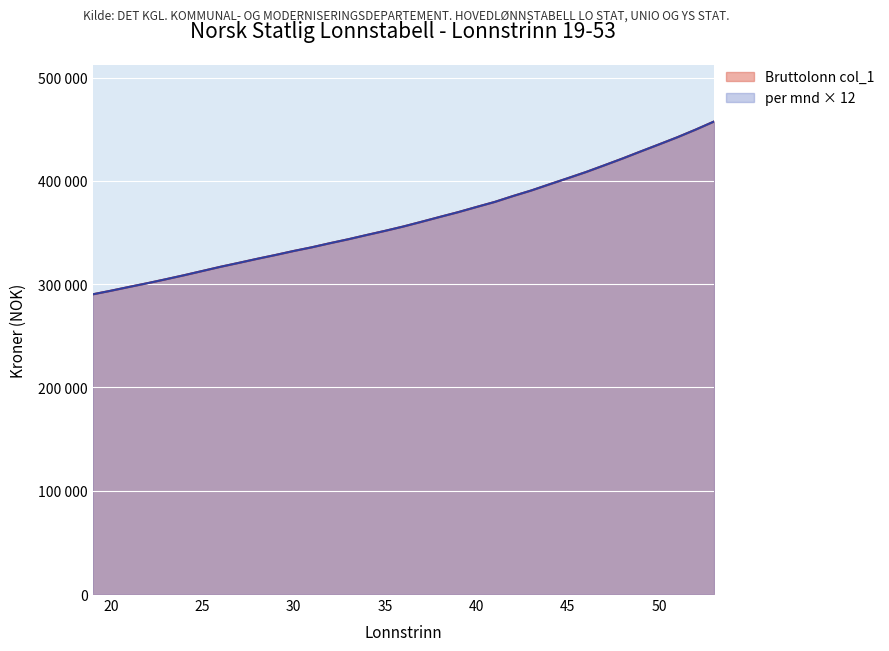

What is the value of the per mnd point at the 26th from the left?

396800